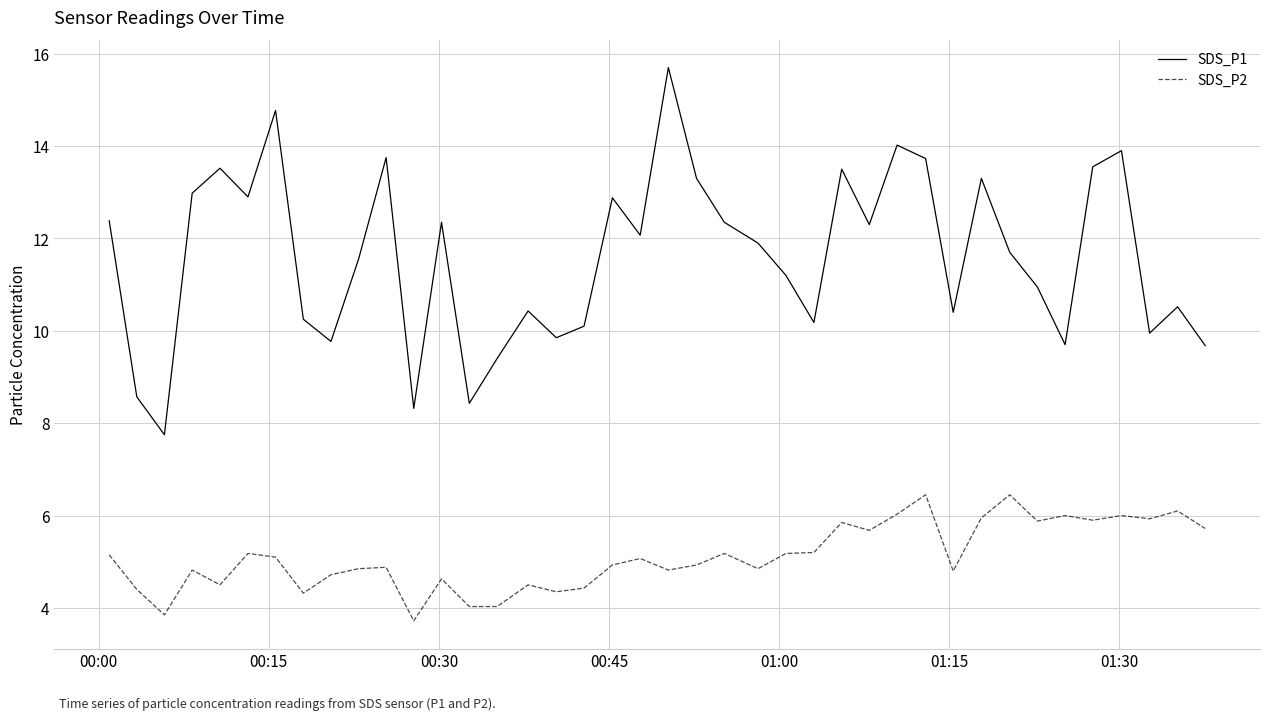

What is the difference between the maximum and minimum values in the SDS_P2 series?

2.7